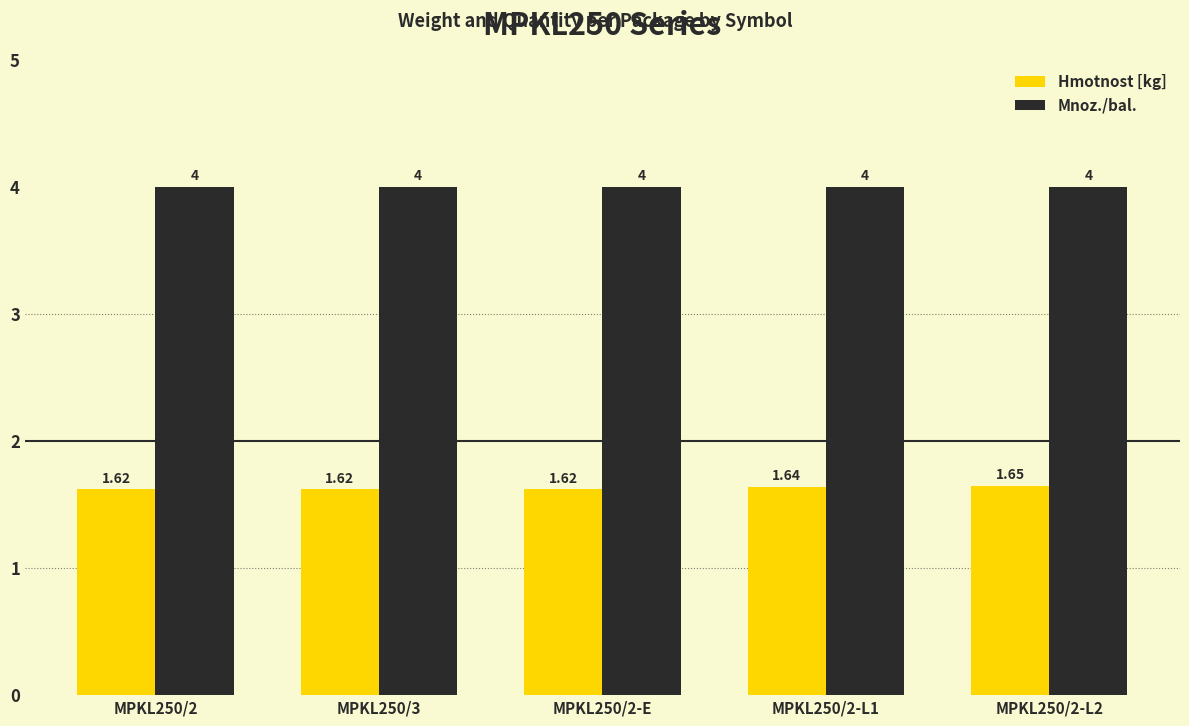

Are the bars horizontal?

No